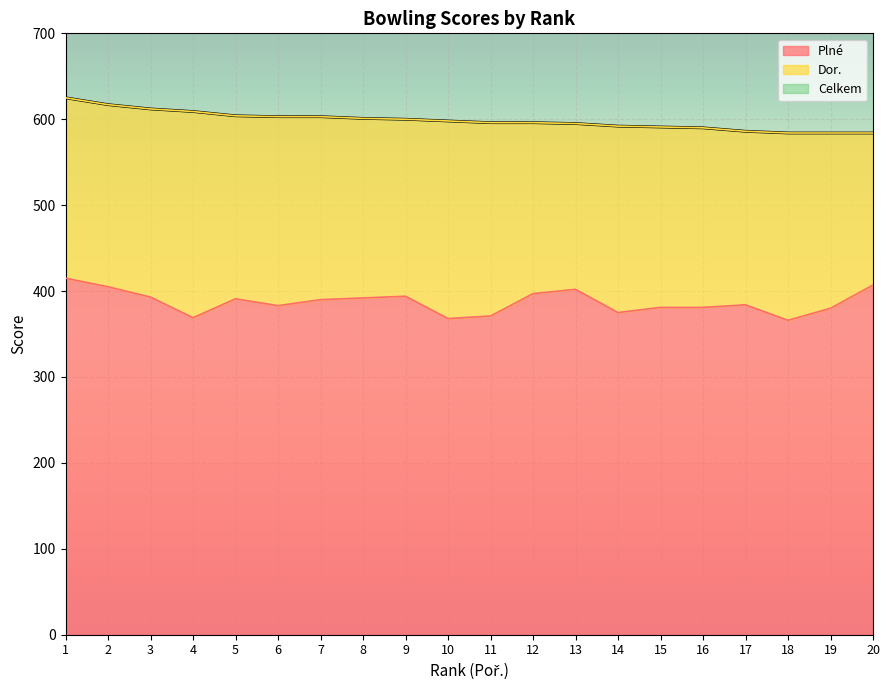

What is the spread (max minus min) of values at 3?

219